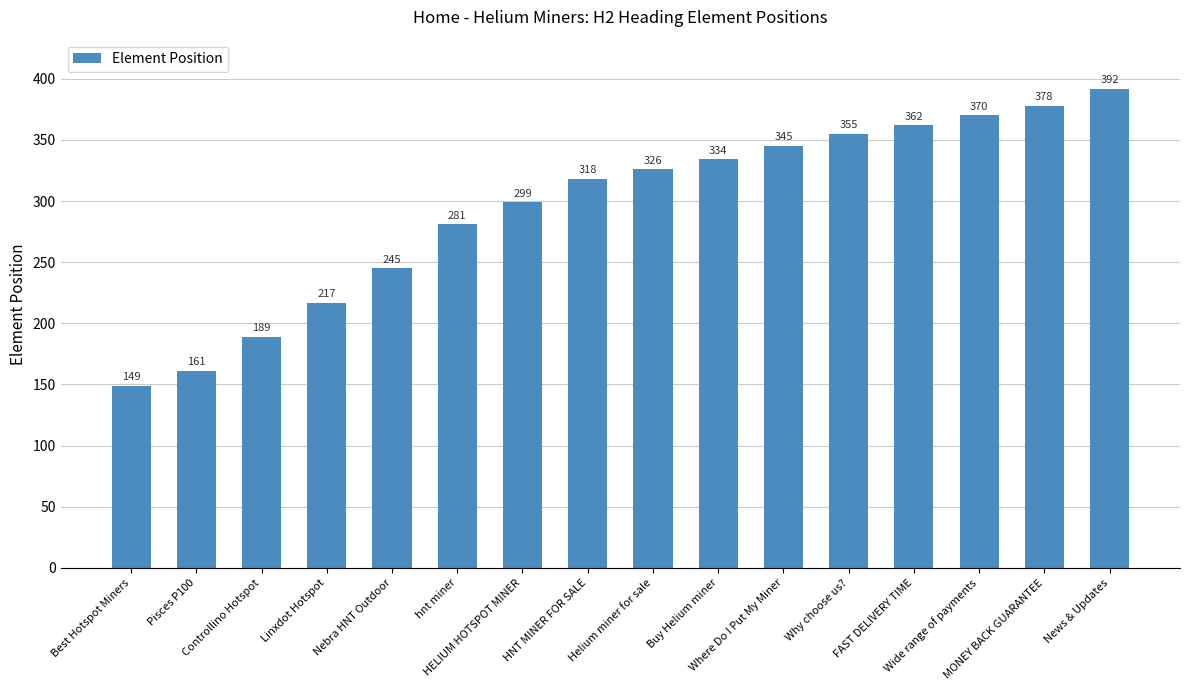

What is the label of the 16th bar from the left?

News & Updates